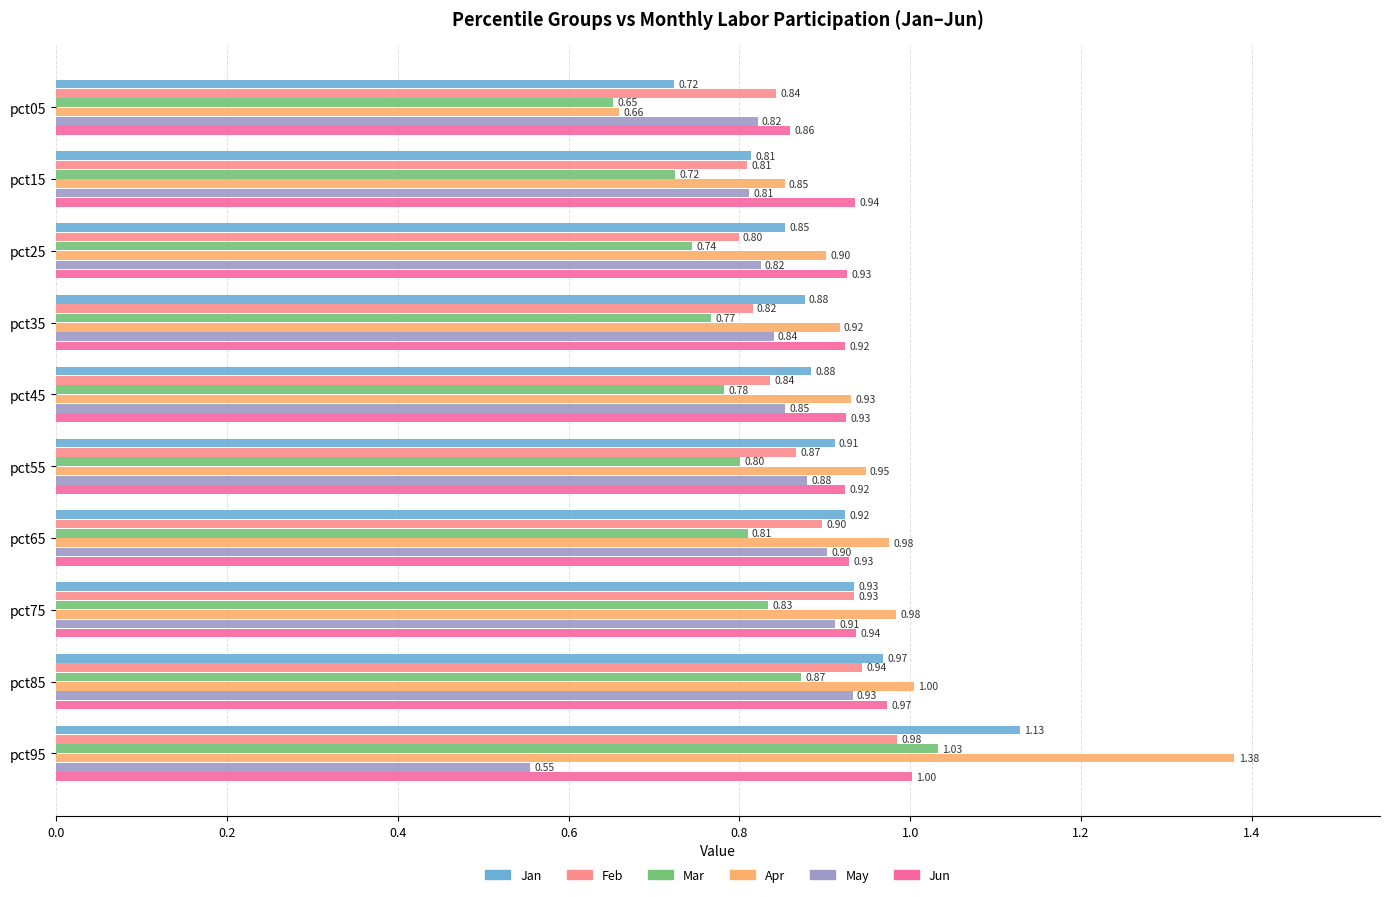

At which category is the sum across all series the highest?

pct95